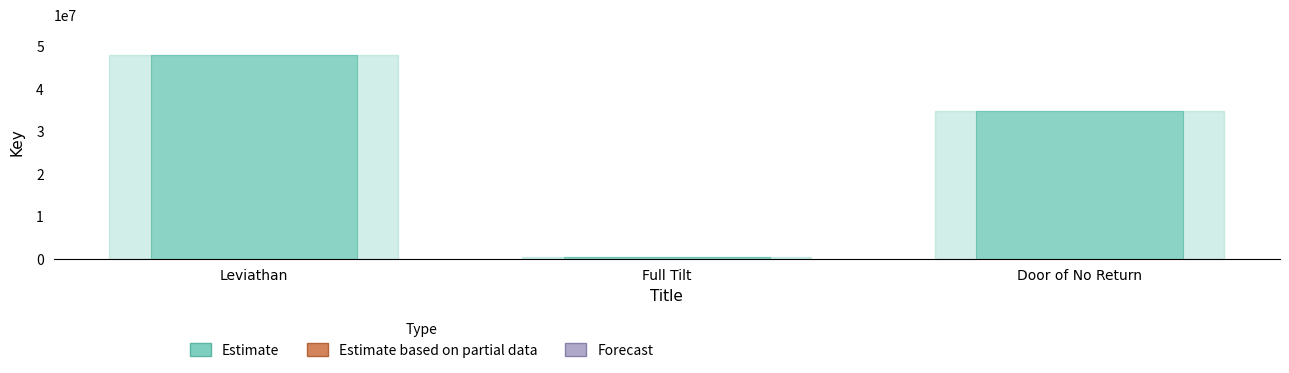

Reading right to left, list all the values displayed in this chart.

34734193	335889	47860103